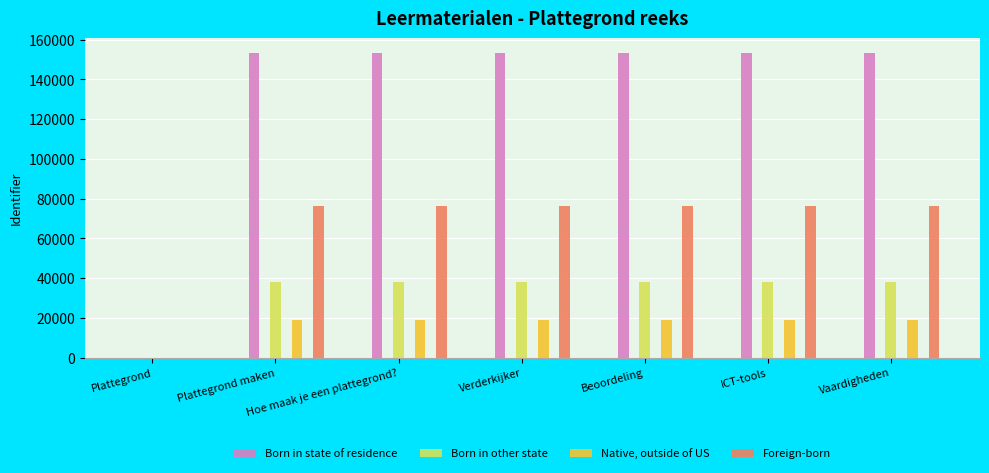

At how many categories does at least one series exceed 81719?

6